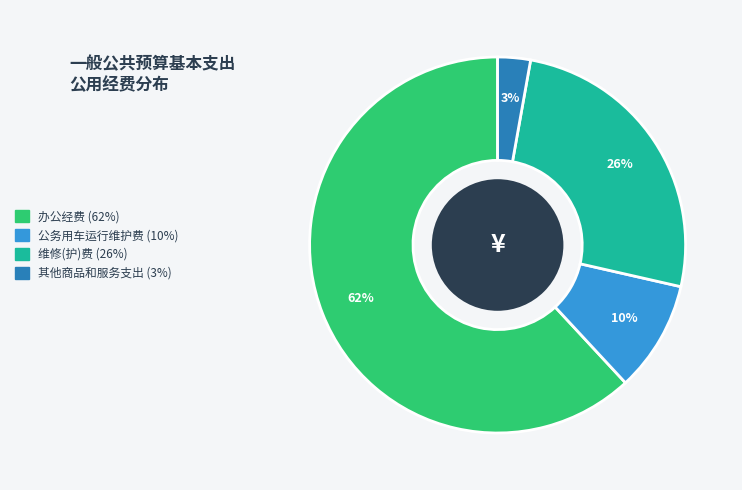

Which has a higher value, 维修(护)费 or 公务用车运行维护费?

维修(护)费